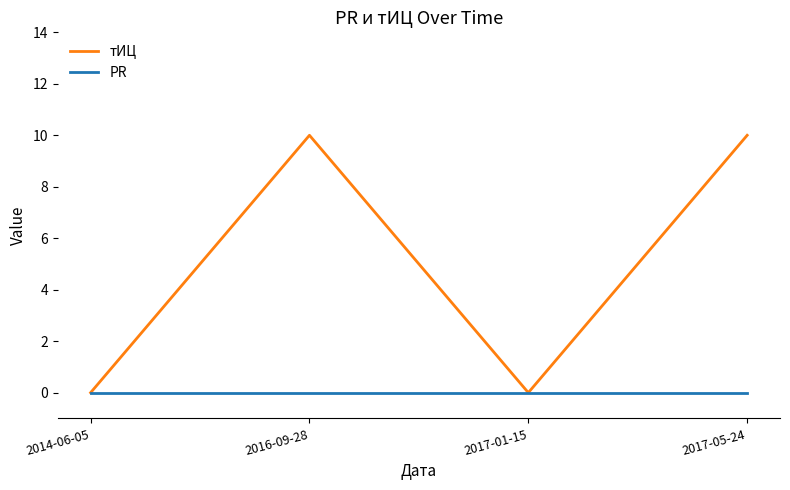

The value of тИЦ at 2017-05-24 is 18. True or false?

False